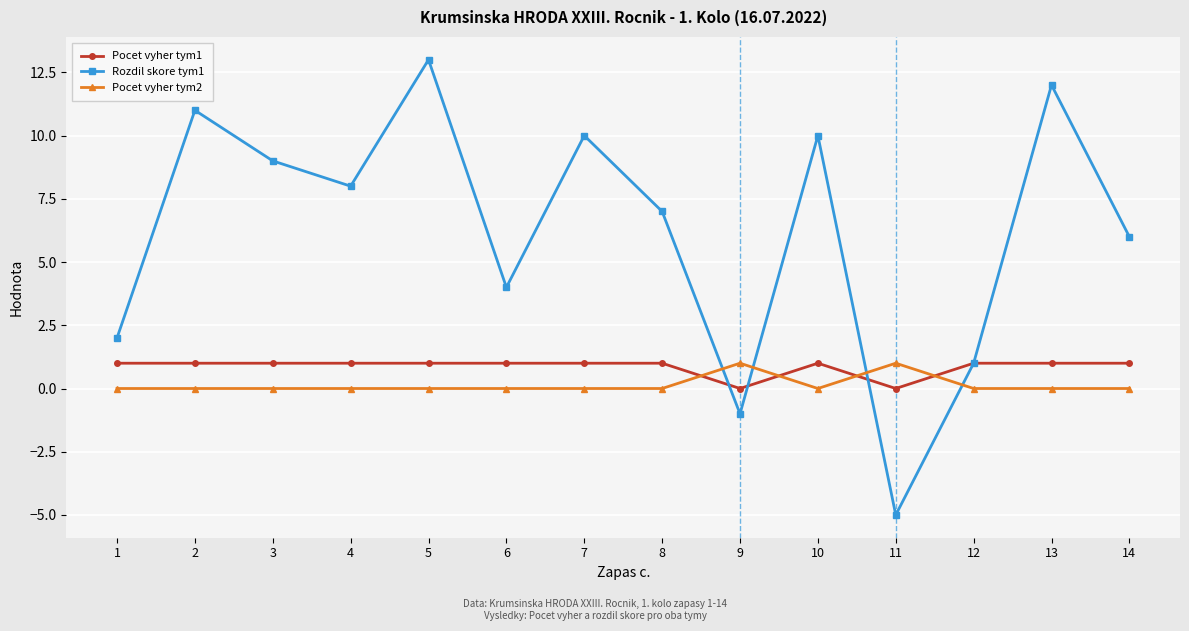

The Pocet vyher tym2 series shows 1 at 3. True or false?

False